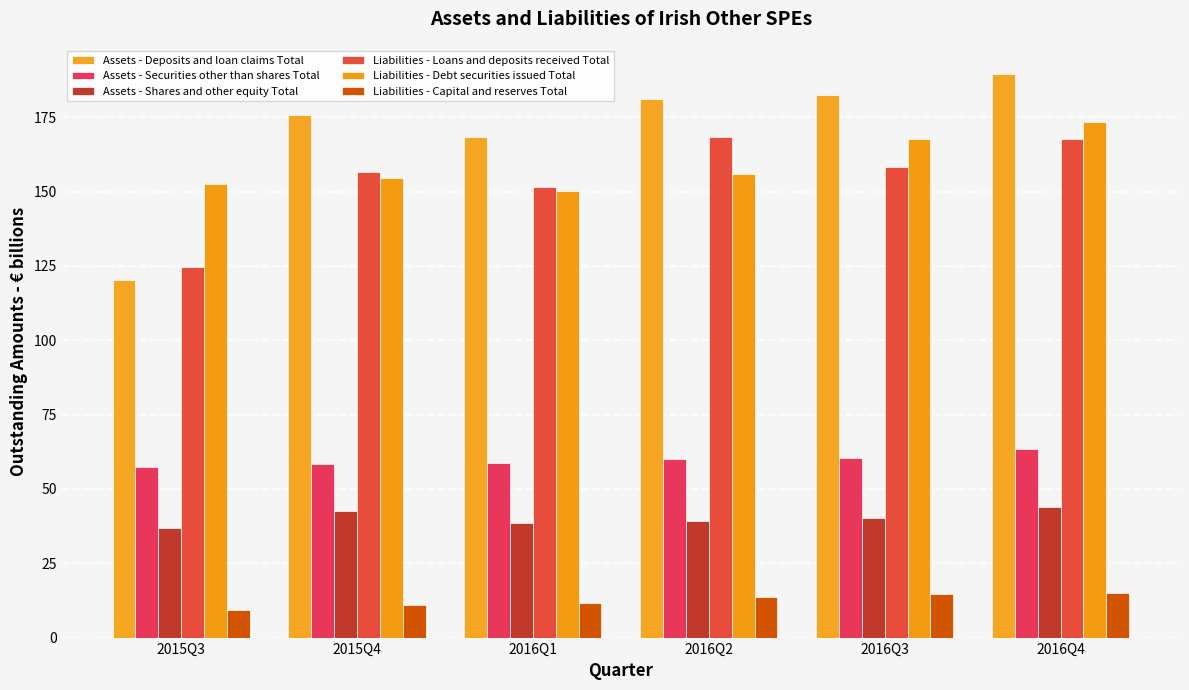

How many bars are there in each group?

6